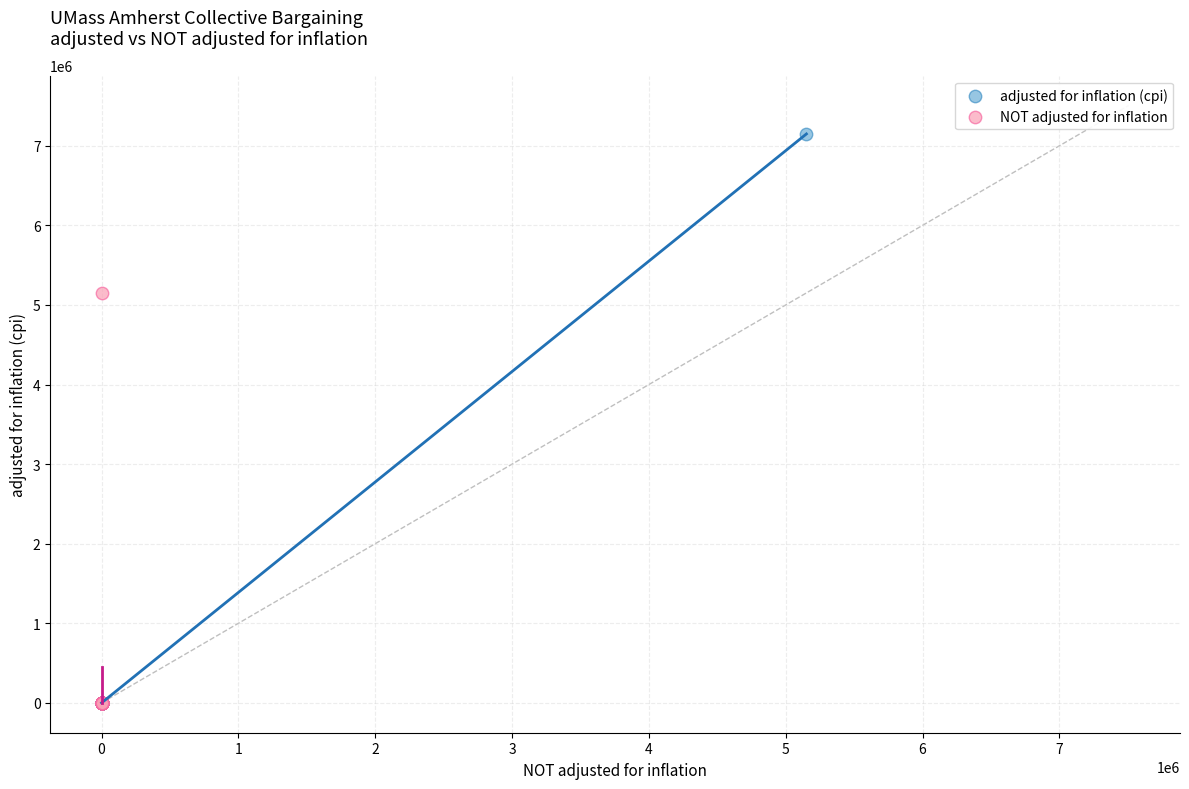

Which series reaches the maximum Y coordinate?

adjusted for inflation (cpi)